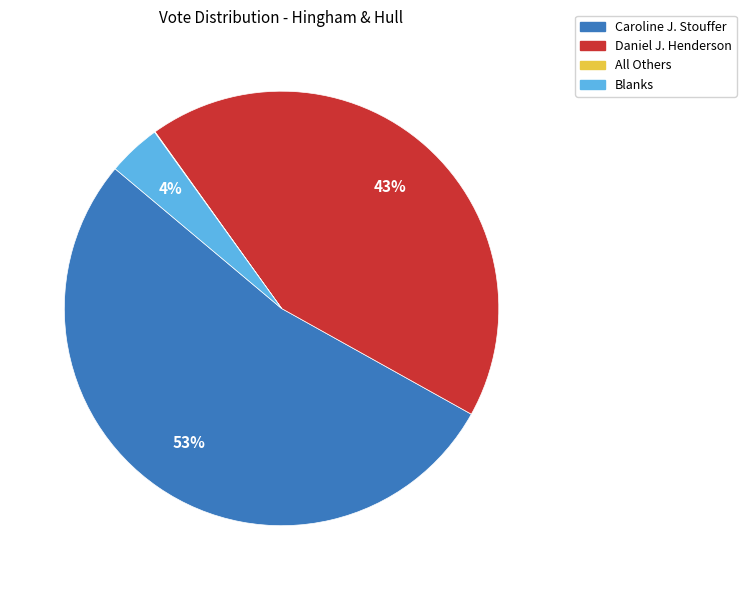

To the nearest percent, what is the average slice percentage?

25%